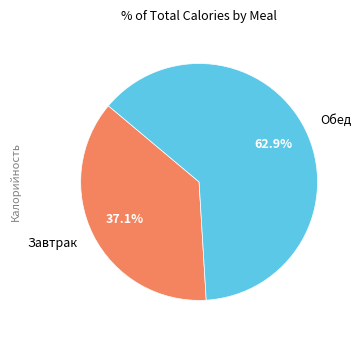

Rank the categories by value from highest to lowest.

Обед, Завтрак